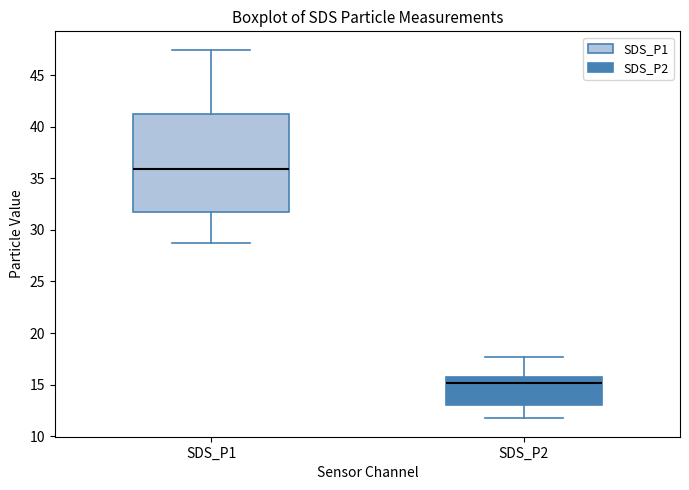

Where does the median line of the box for SDS_P2 sit on the y-axis? The values are not printed on the chart, so give them approximately, as read against the axis.

15.0